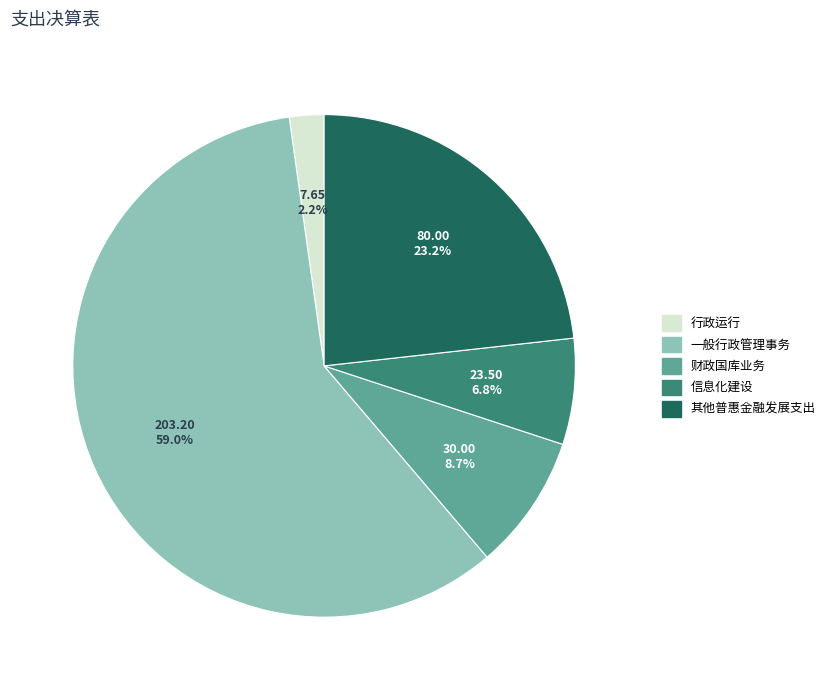

Approximately how many times larger is the value at 一般行政管理事务 compared to 其他普惠金融发展支出?

2.5